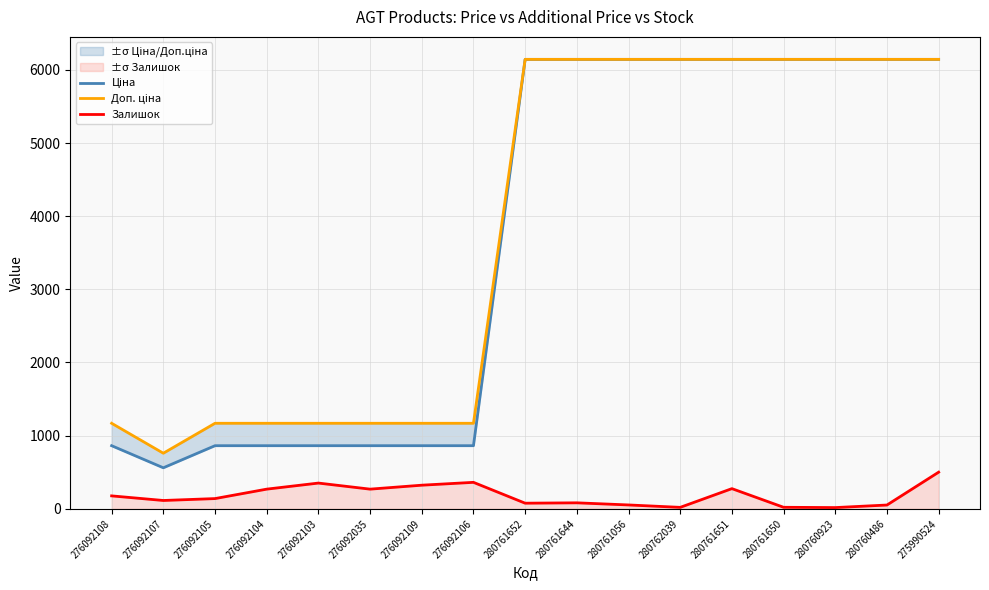

What is the label of the 6th point from the right?

280762039